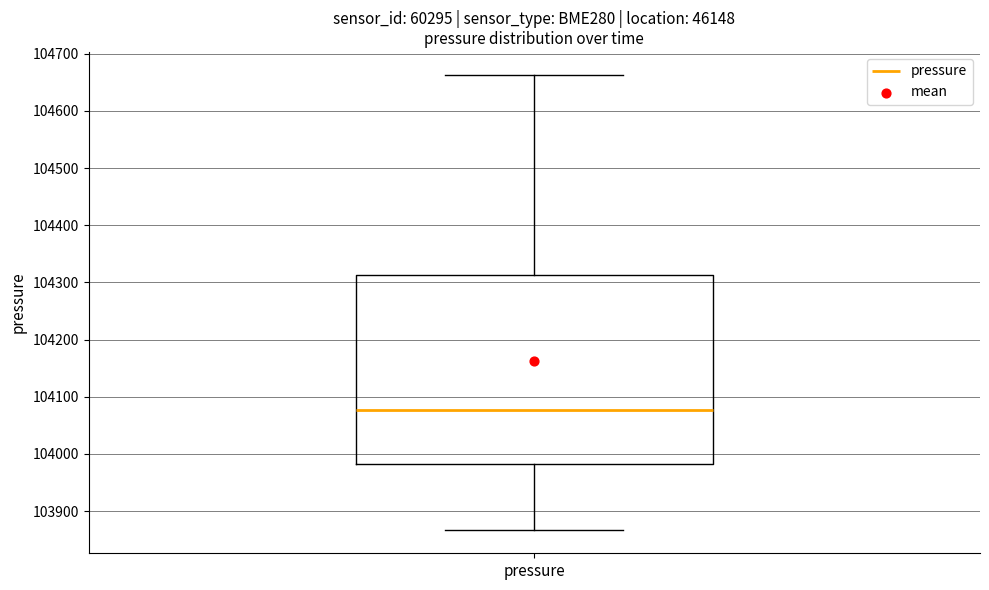

Where does the upper whisker of the box for pressure end on the y-axis? The values are not printed on the chart, so give them approximately, as read against the axis.

104660